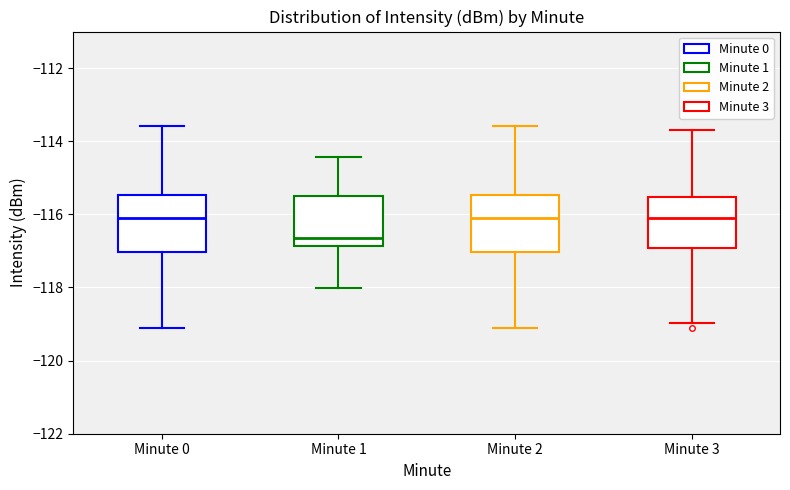

Reading left to right, transcribe this box plot: for each box, give where its median line is, the range the box spans, and where its two whiskers end, as read against the y-axis. The values are not printed on the chart, so give them approximately, as read against the axis.

Minute 0: median -116.0, box -117.0 to -115.4, whiskers -119.2 to -113.6
Minute 1: median -116.6, box -116.8 to -115.6, whiskers -118.0 to -114.4
Minute 2: median -116.0, box -117.0 to -115.4, whiskers -119.2 to -113.6
Minute 3: median -116.0, box -117.0 to -115.6, whiskers -119.0 to -113.6